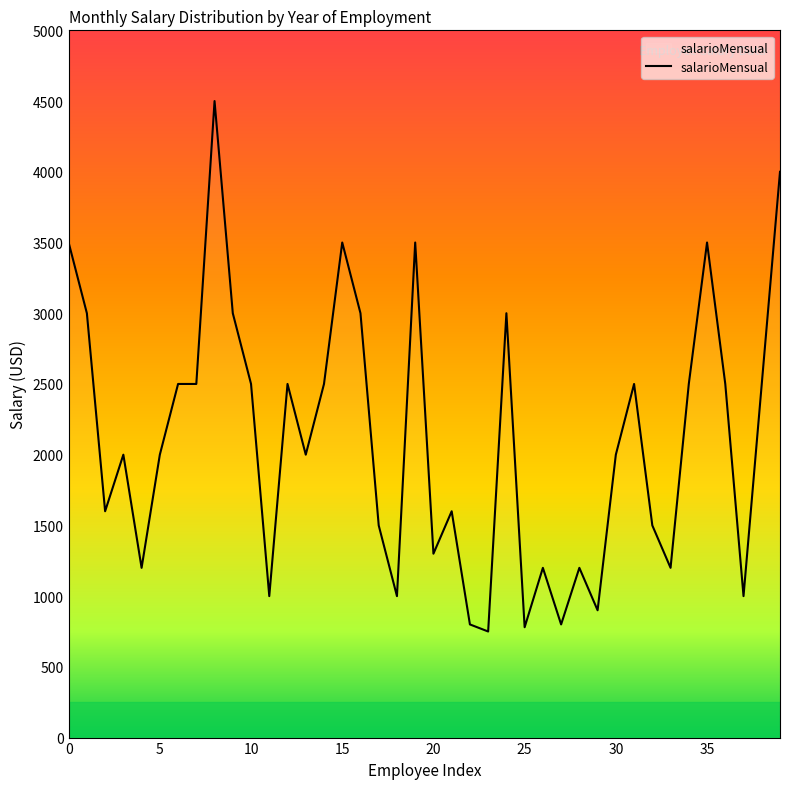

What is the minimum value shown in the chart?

750